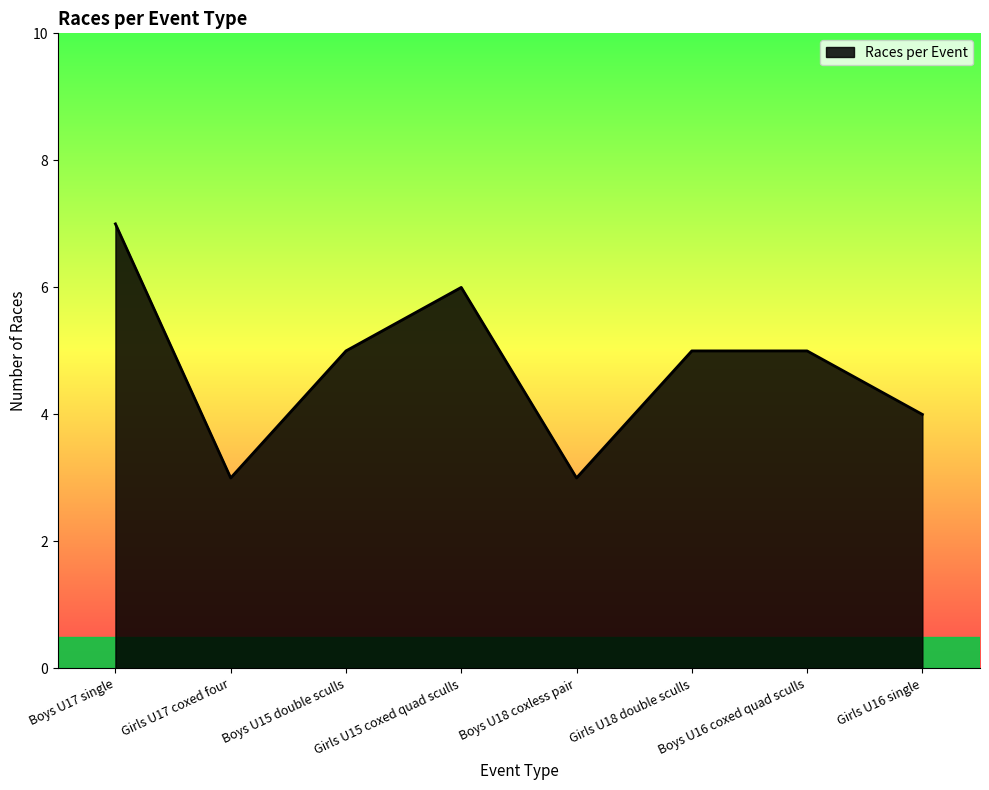

Which has a higher value, Girls U17 coxed four or Girls U18 double sculls?

Girls U18 double sculls